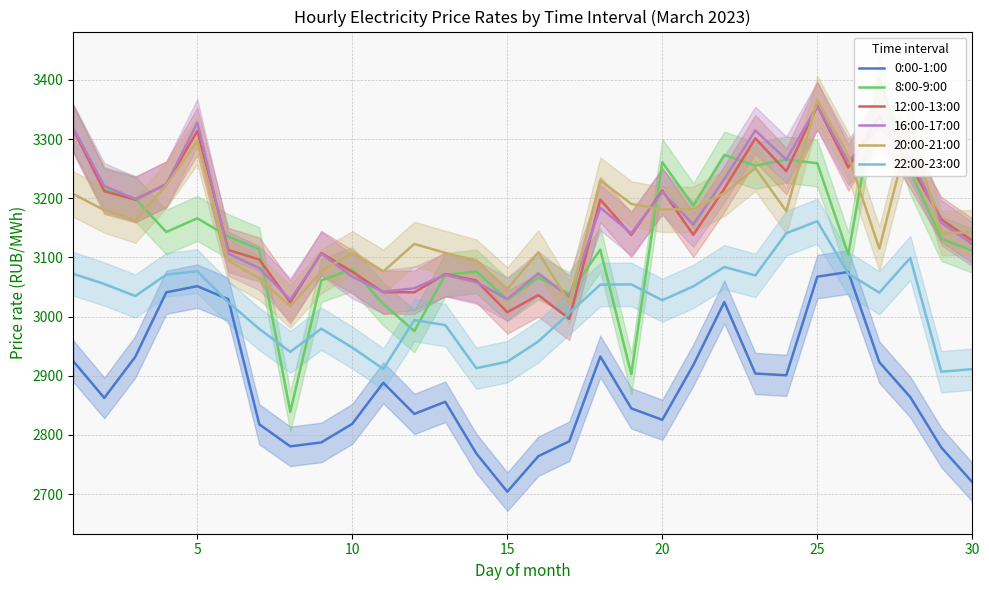

True or false: 0:00-1:00 and 20:00-21:00 intersect in this chart.

False